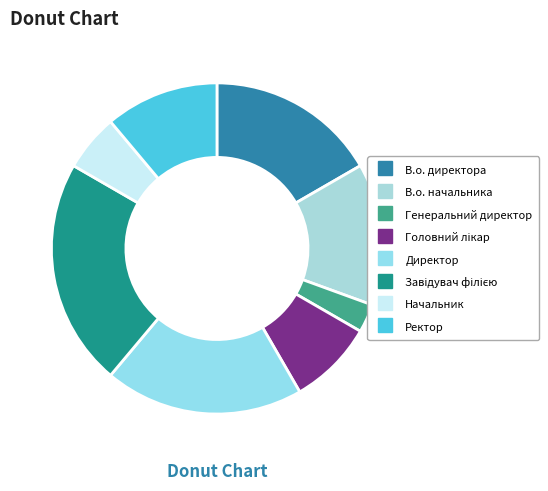

What percentage do Директор and Начальник together represent?

25.0%